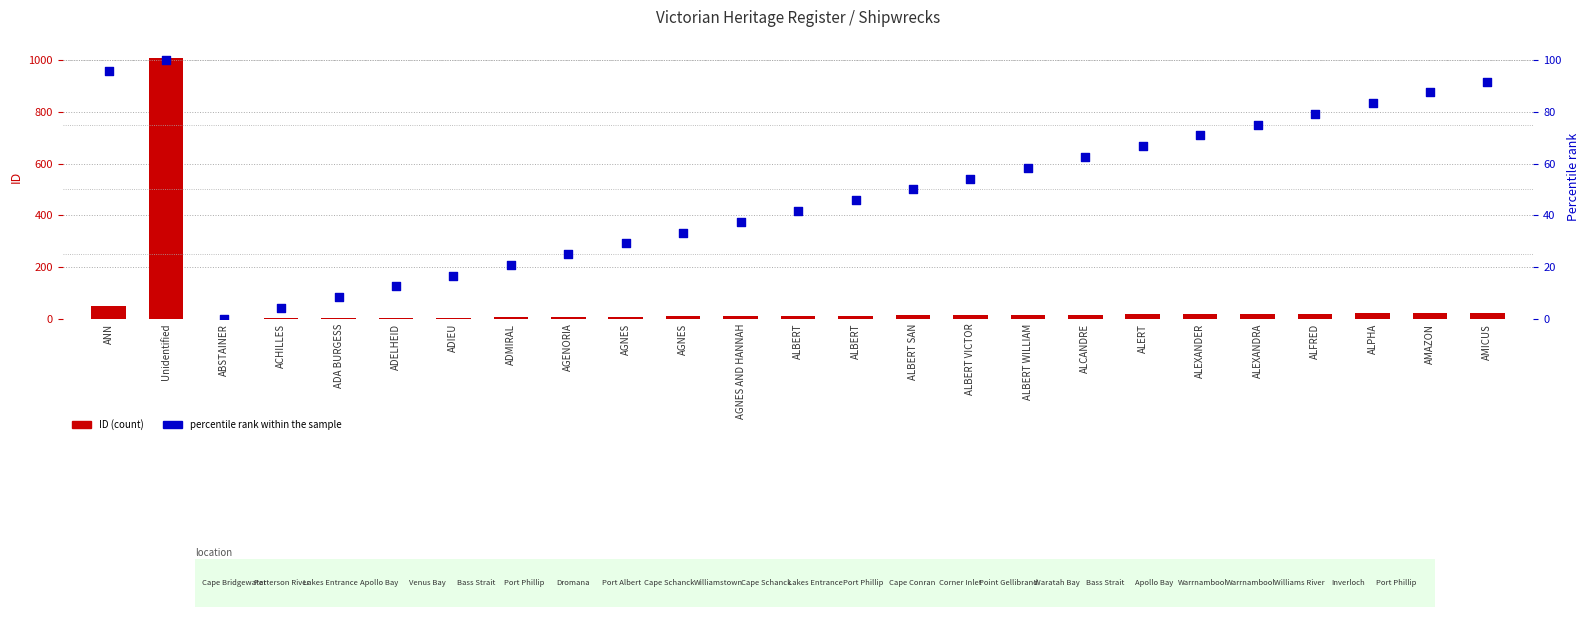

What are all the series names shown in the legend?

ID, percentile rank within the sample